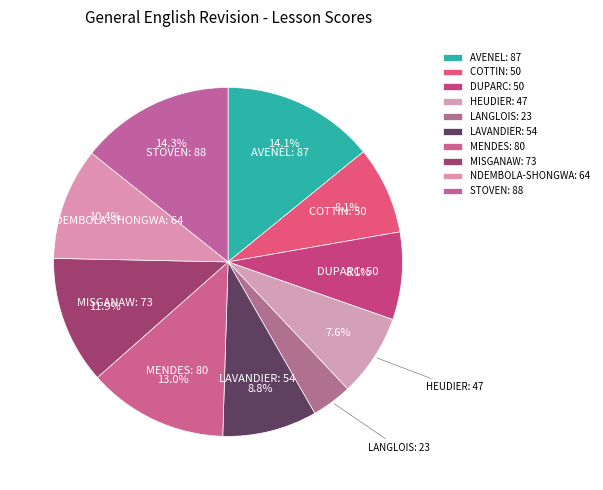

Does any single category account for the majority?

No